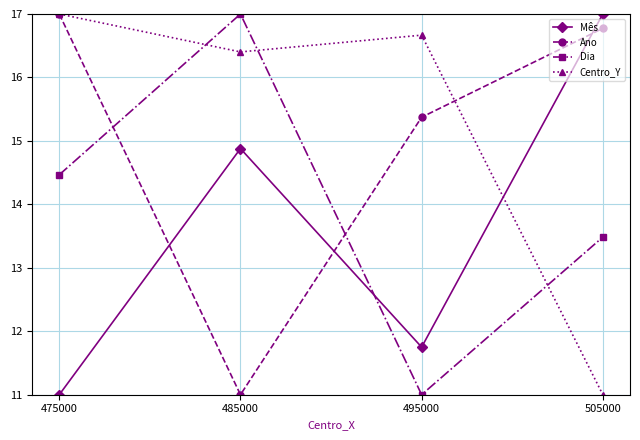

The Mês series shows 14.9 at 485000. True or false?

True